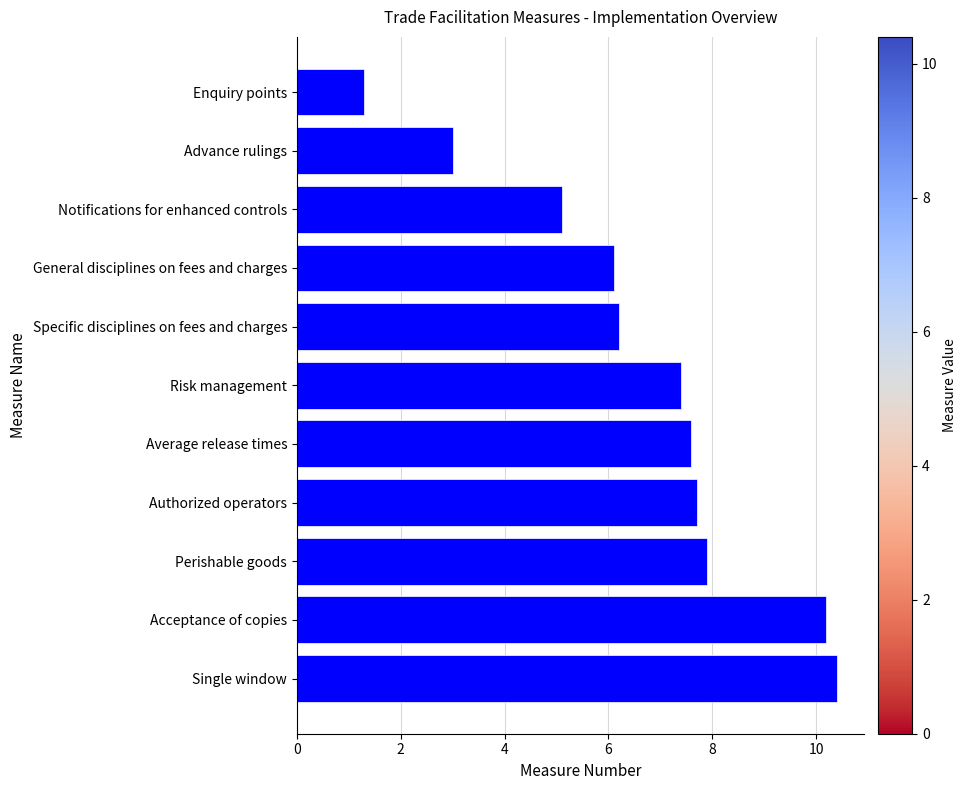

What is the average value?

6.6